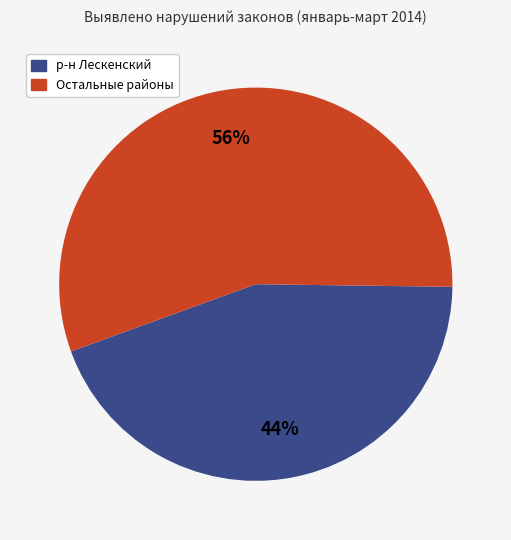

Is there a majority slice in this chart?

Yes